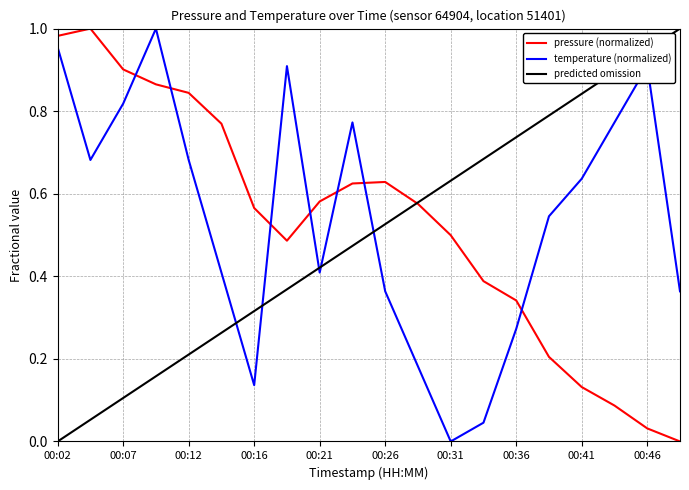

How many intersections are there between pressure (normalized) and temperature (normalized)?

7